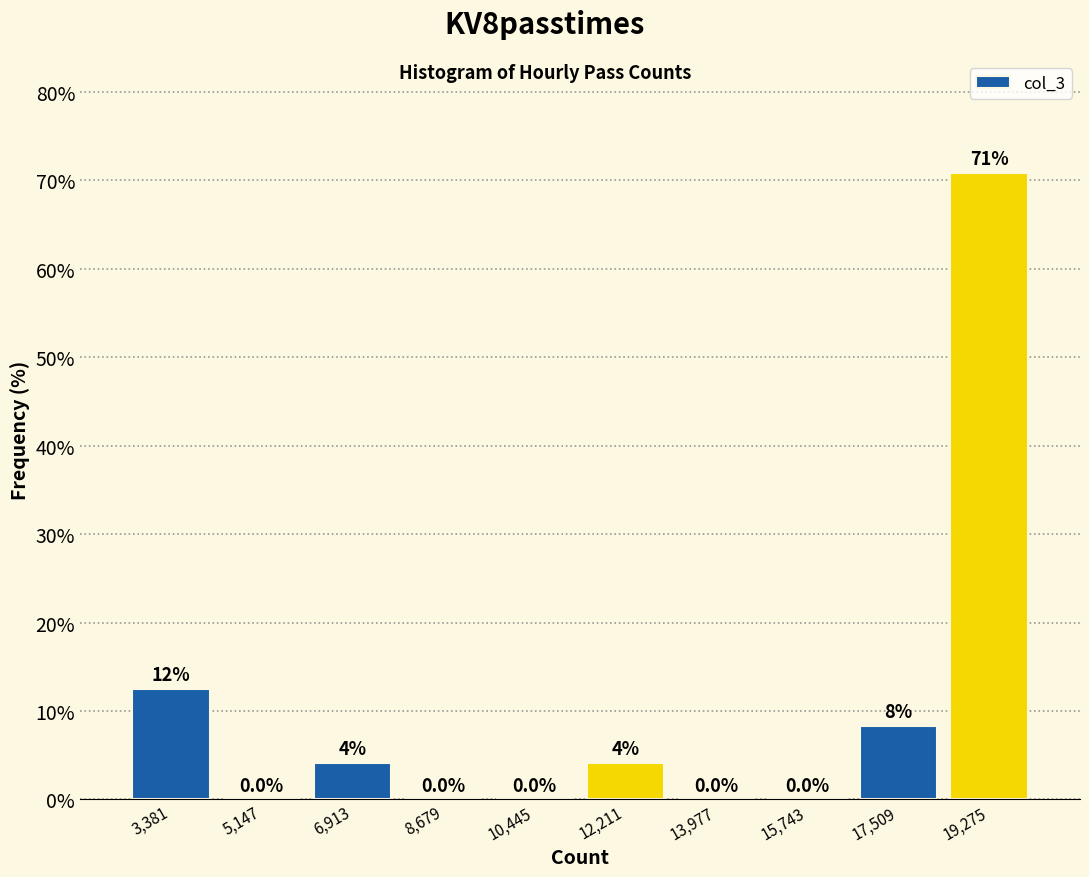

Which range on the x-axis has the tallest bar?

18400 to 20200